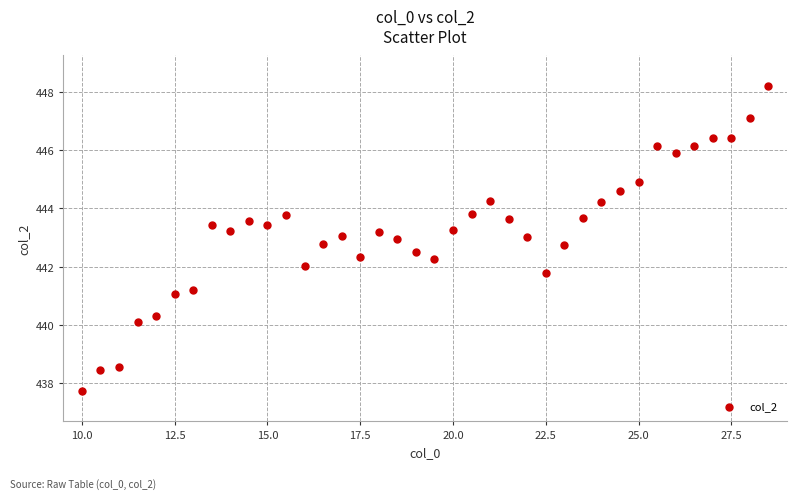

What is the range of X values (max minus min)?

18.5